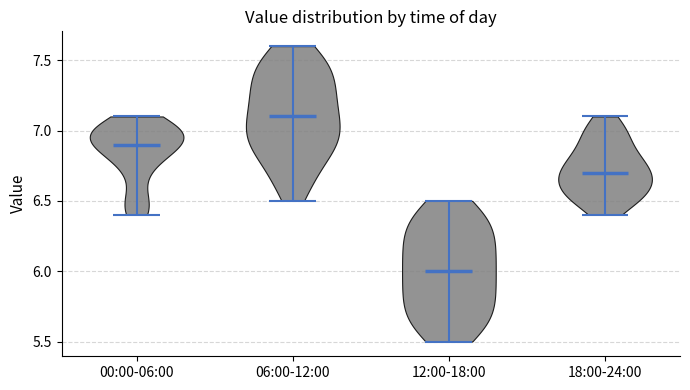

What is the highest point the violin for 18:00-24:00 reaches on the y-axis? The values are not printed on the chart, so give them approximately, as read against the axis.

7.1